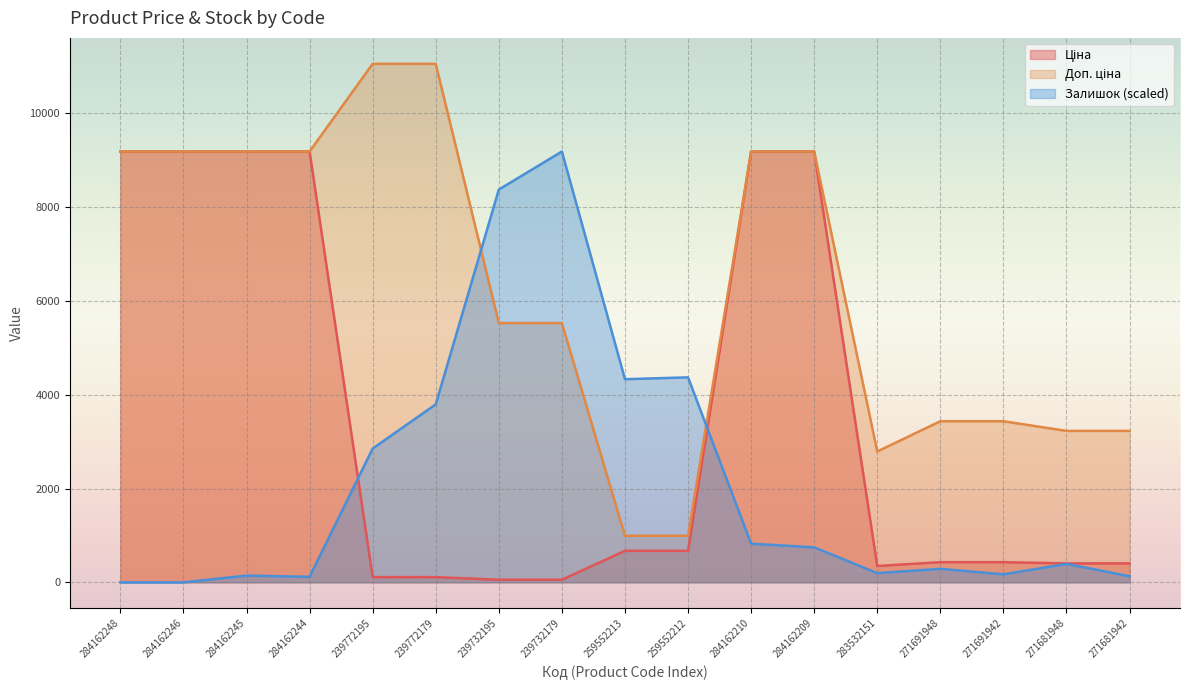

True or false: Залишок has a value of 0.0 at 284162246.

True